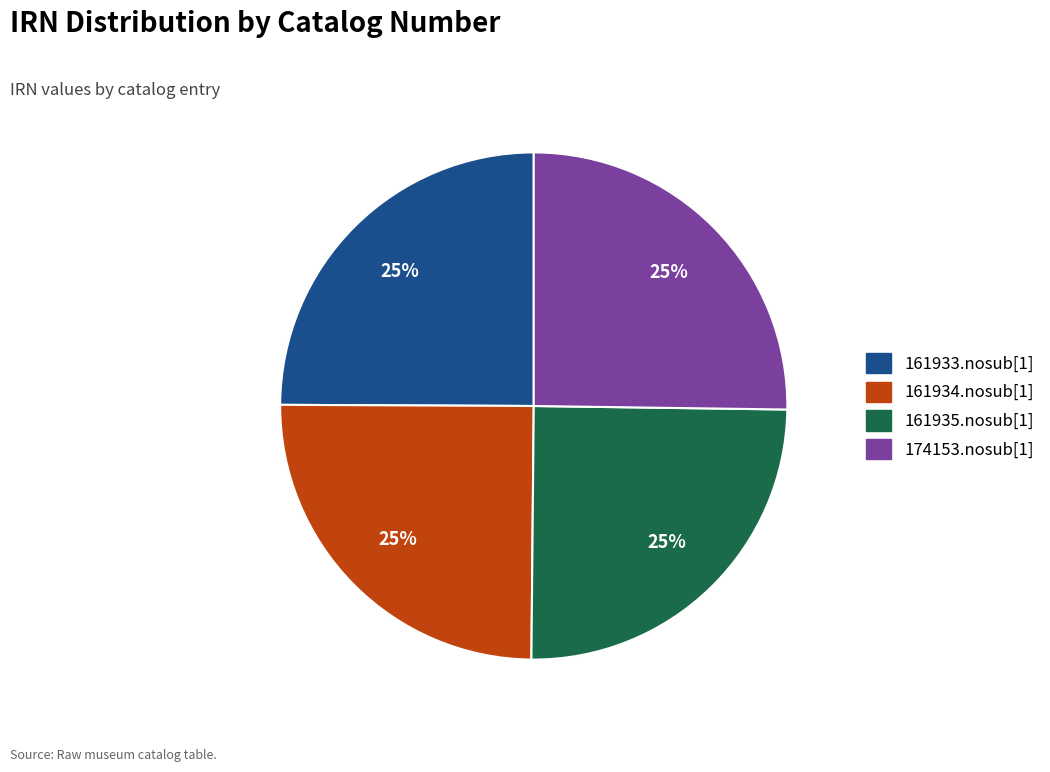

To the nearest percent, what percentage of the pie is 161934.nosub[1]?

25%